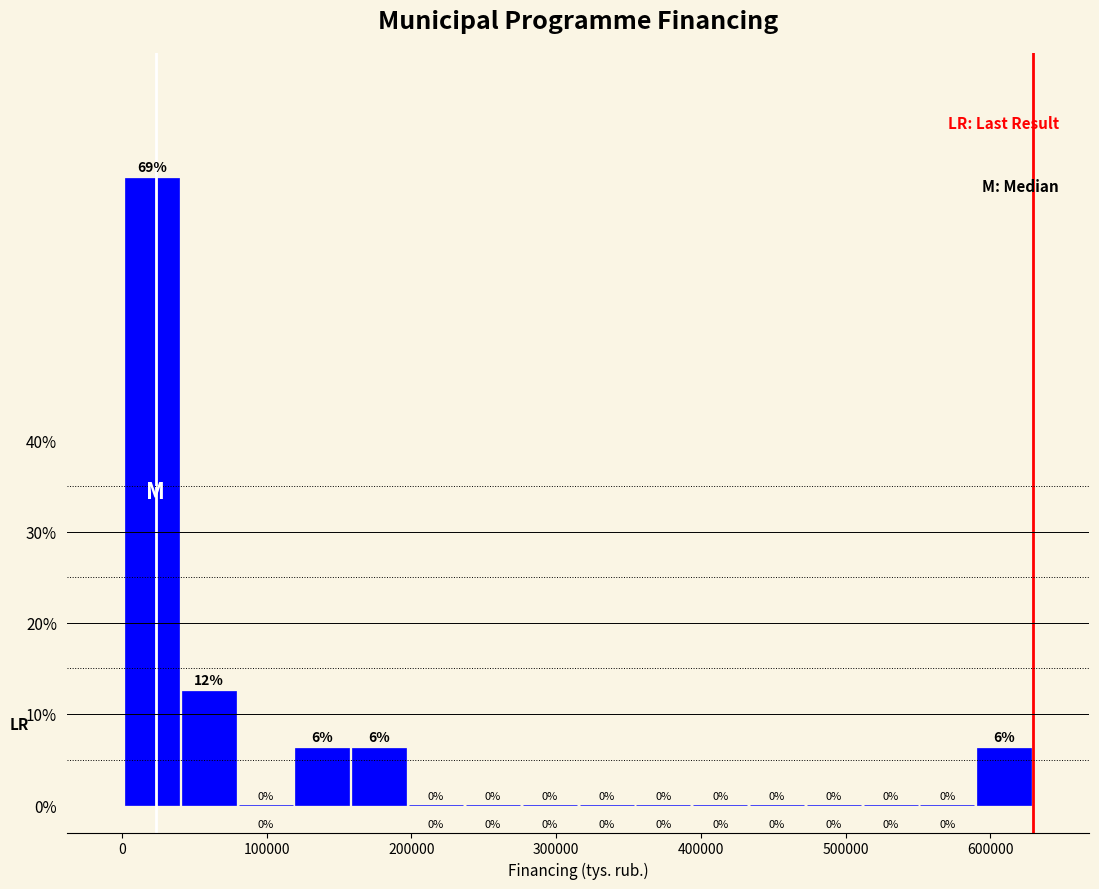

Around what value on the x-axis is the tallest bar? Give the approximate position of its centre, as read against the axis.

20000